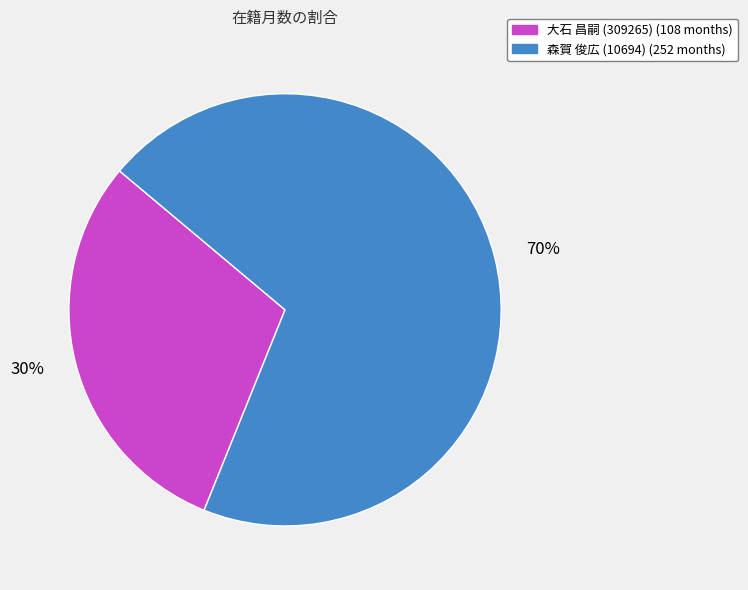

Rank the categories by value from lowest to highest.

大石 昌嗣 (309265), 森賀 俊広 (10694)